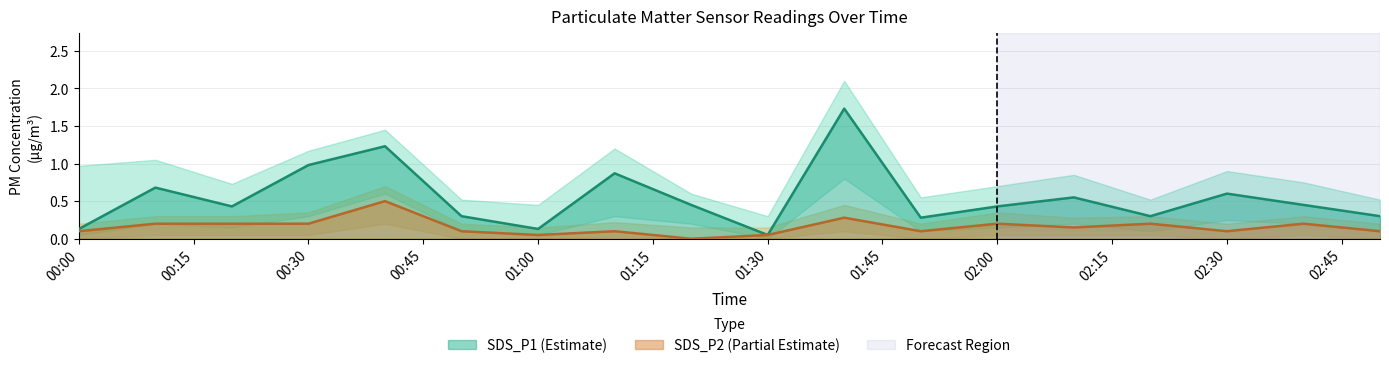

Which category has the lowest value across all series?

2022/01/13 01:20